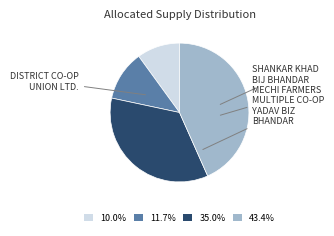

Is the sum of 11.7% and 43.4% greater than half?

Yes